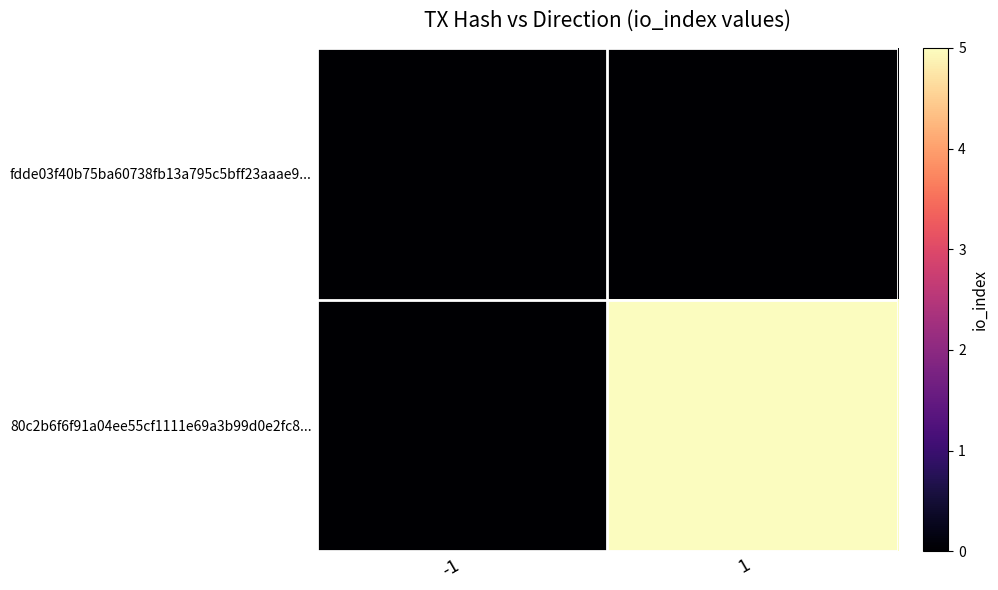

How many series are shown in this chart?

2